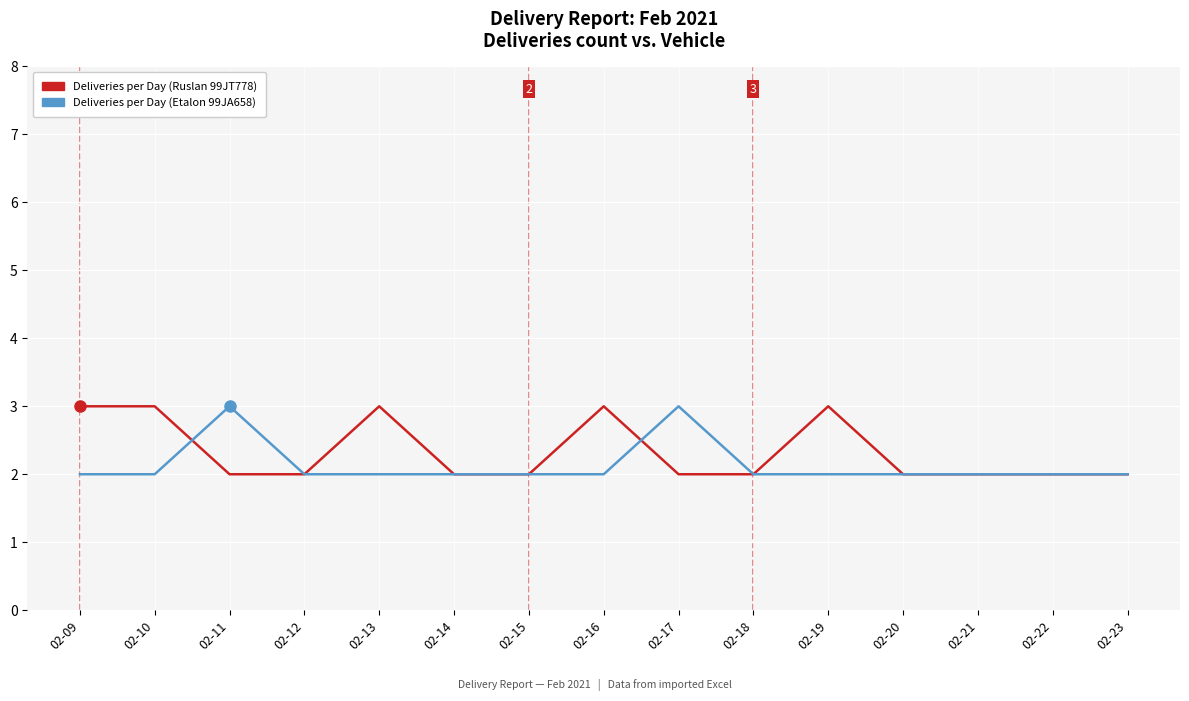

Which series changed the most between 02-10 and 02-20?

Deliveries per Day (Ruslan 99JT778)